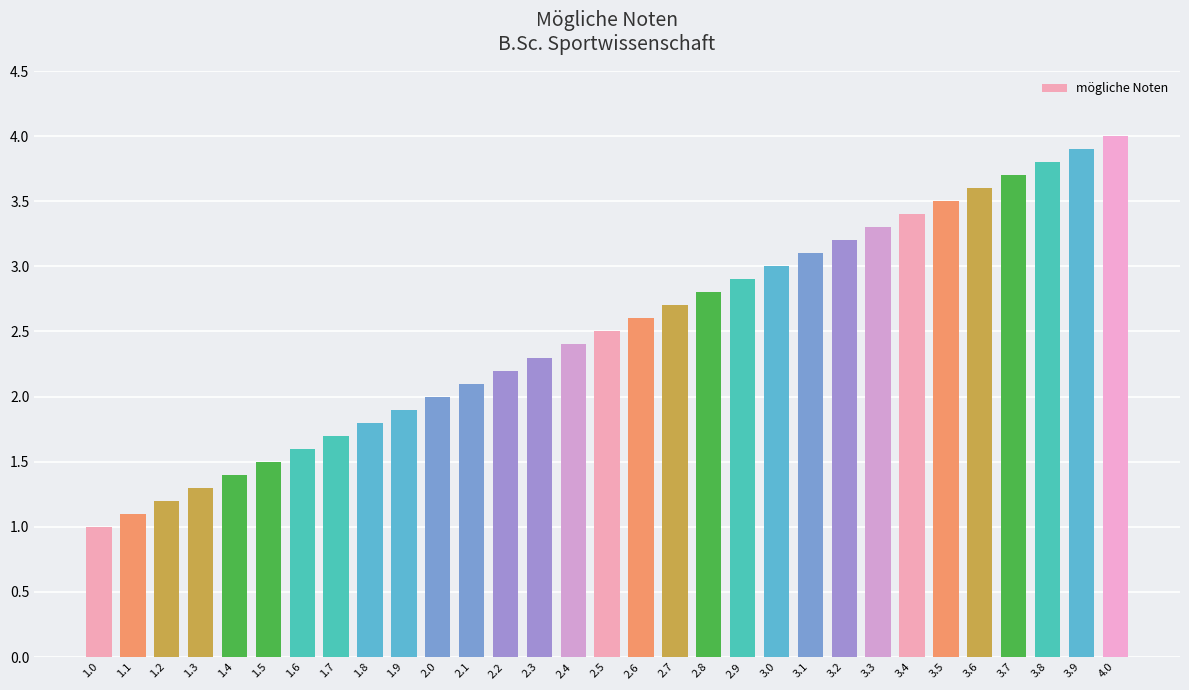

What position from the right is 2.2?

19